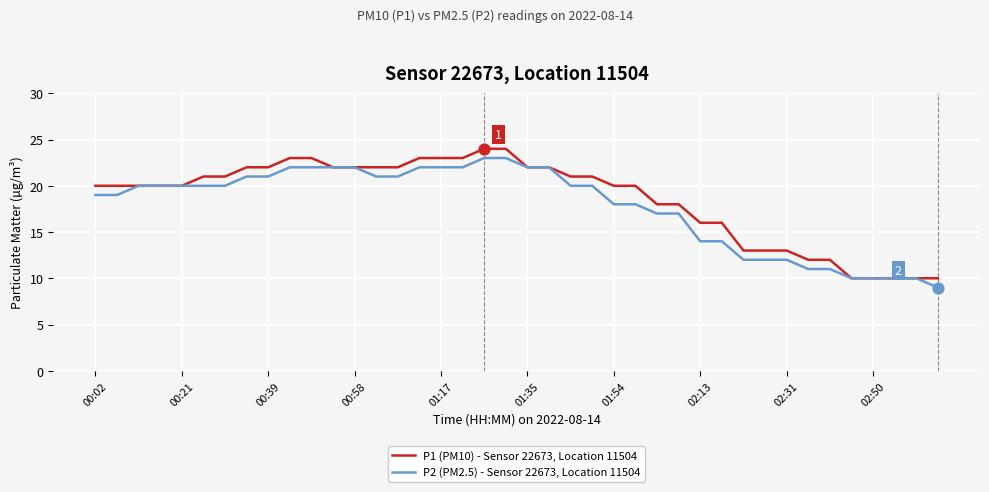

What is the maximum value for P2 (PM2.5) - Sensor 22673, Location 11504?

23